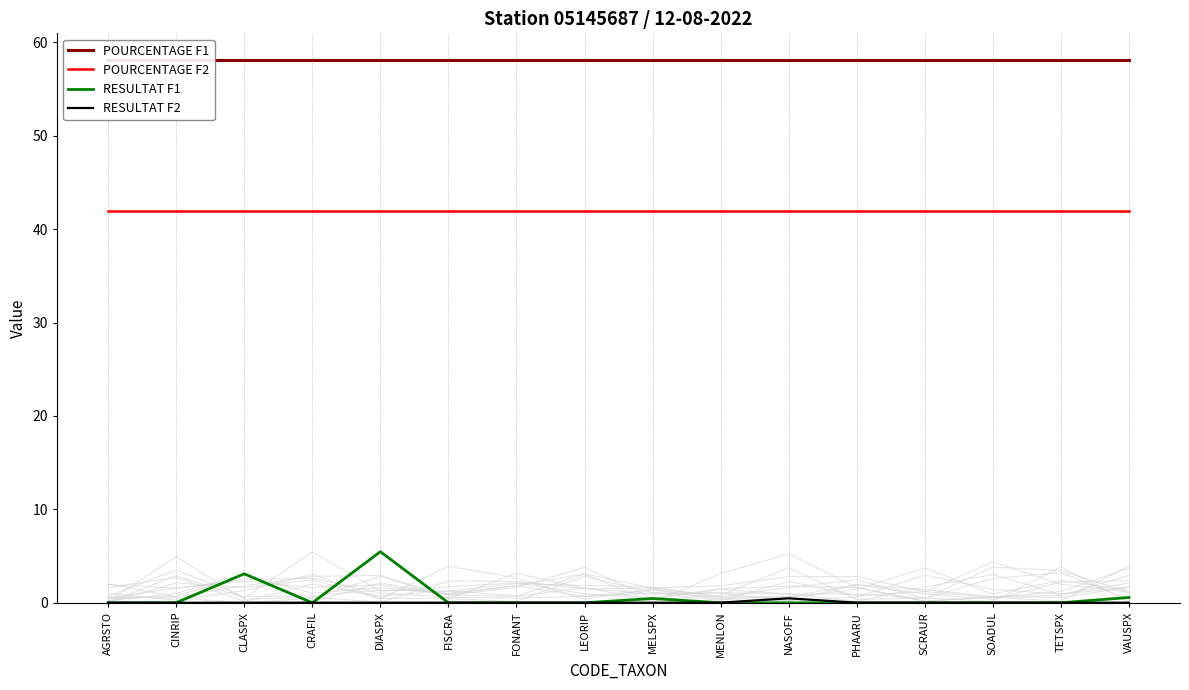

True or false: RESULTAT F1 and POURCENTAGE F2 cross at least once.

False